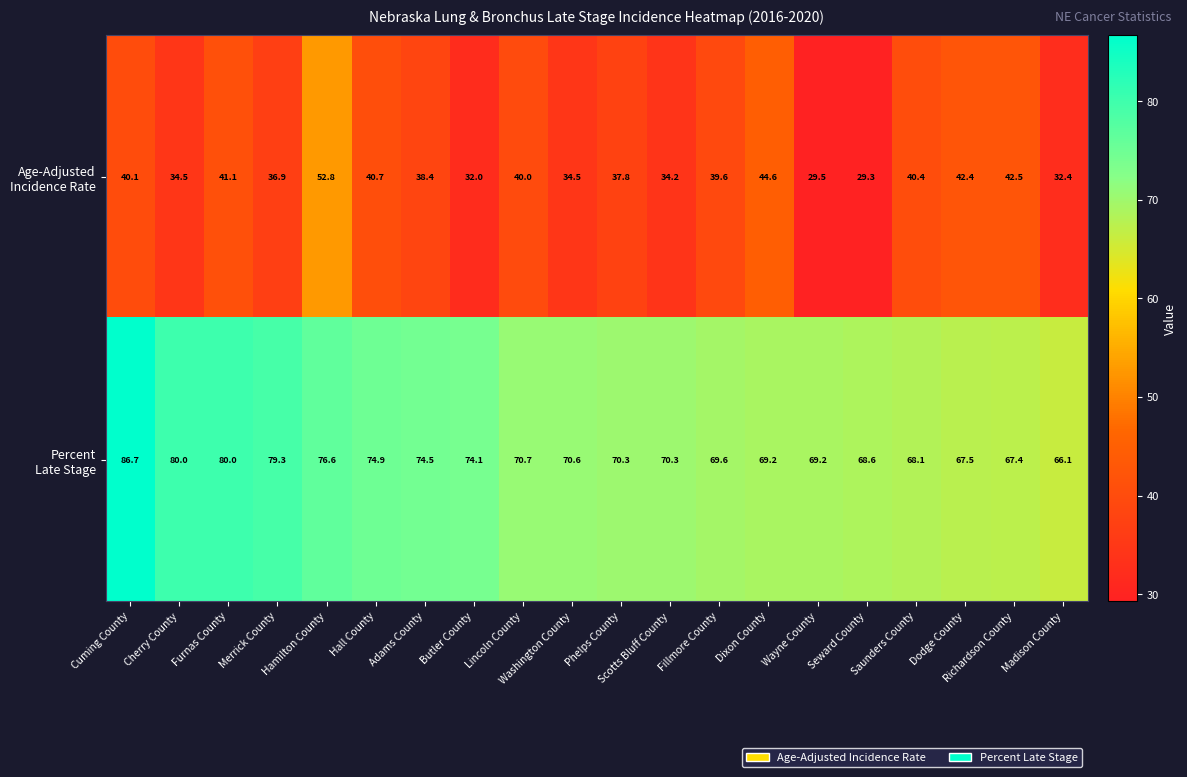

What is the total value across all series at Dodge County?

109.9